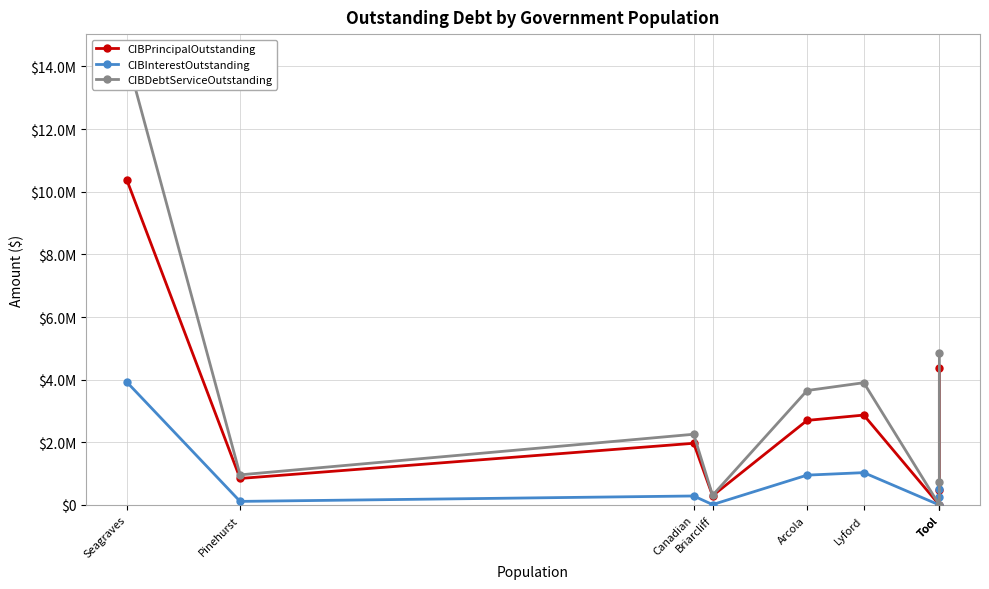

Which has a higher value, Lyford or Tool?

Lyford